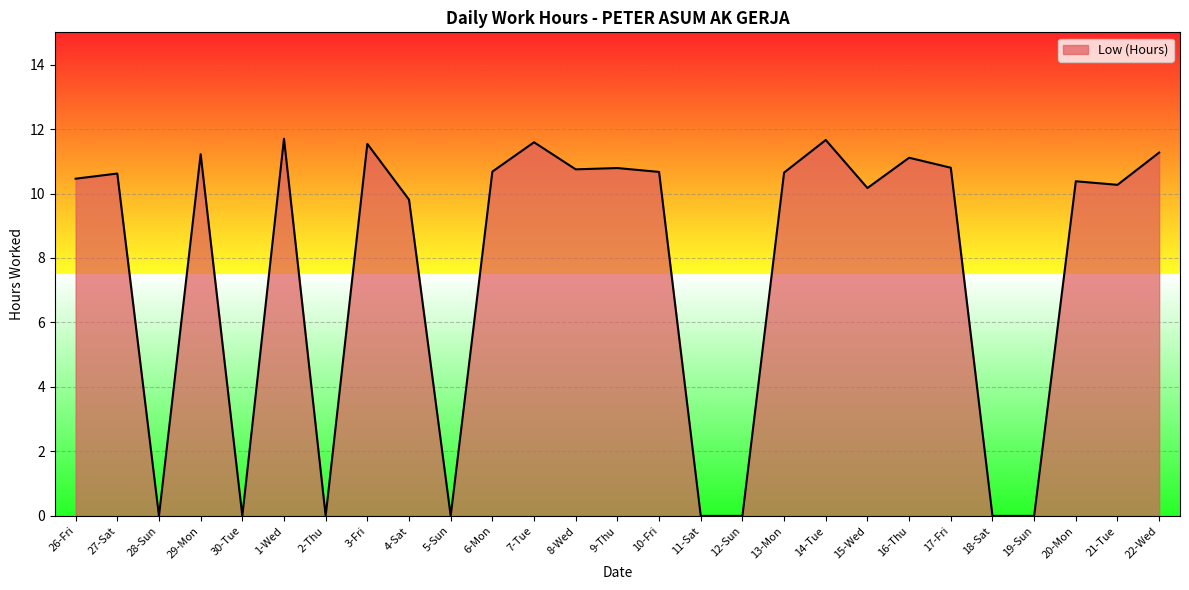

What is the maximum value shown in the chart?

11.7